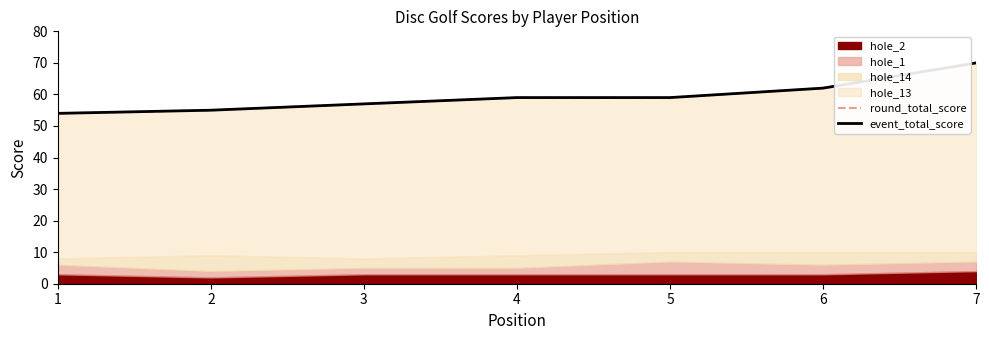

How many data points in round_total_score are above 59?

2